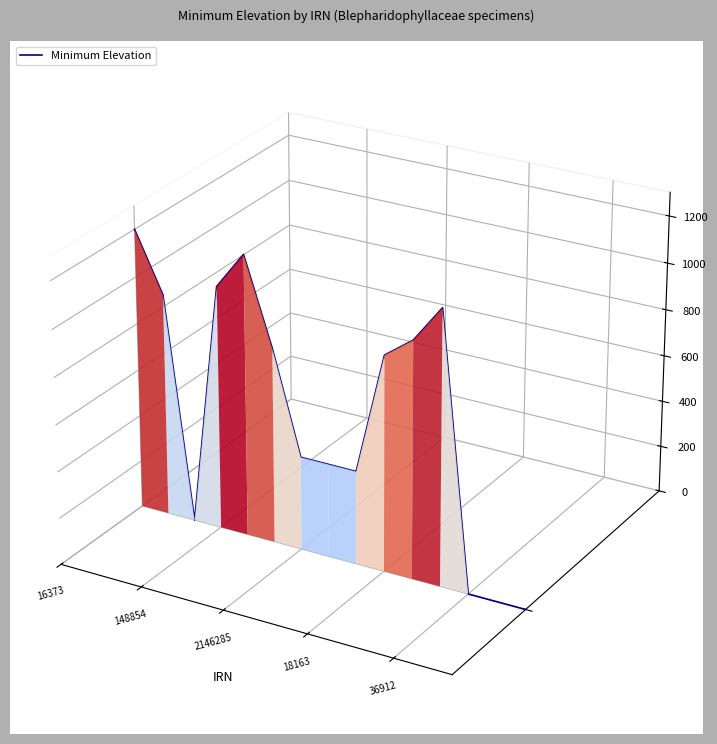

What is the label of the 2nd point from the left?

148854